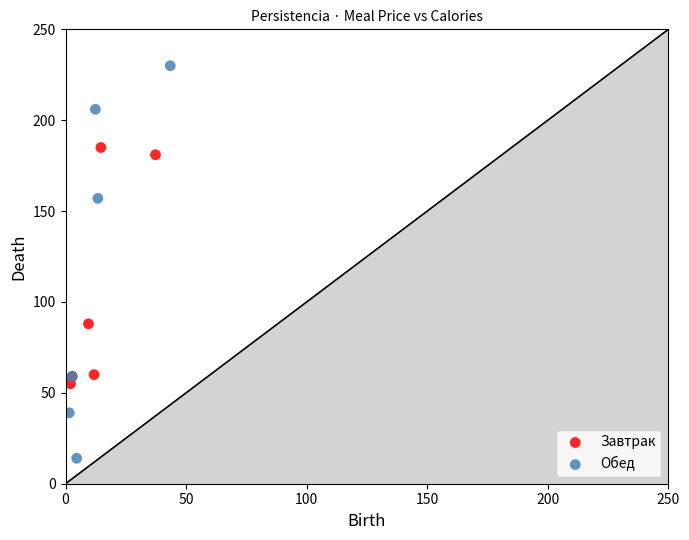

Which series reaches the minimum Y coordinate?

Обед